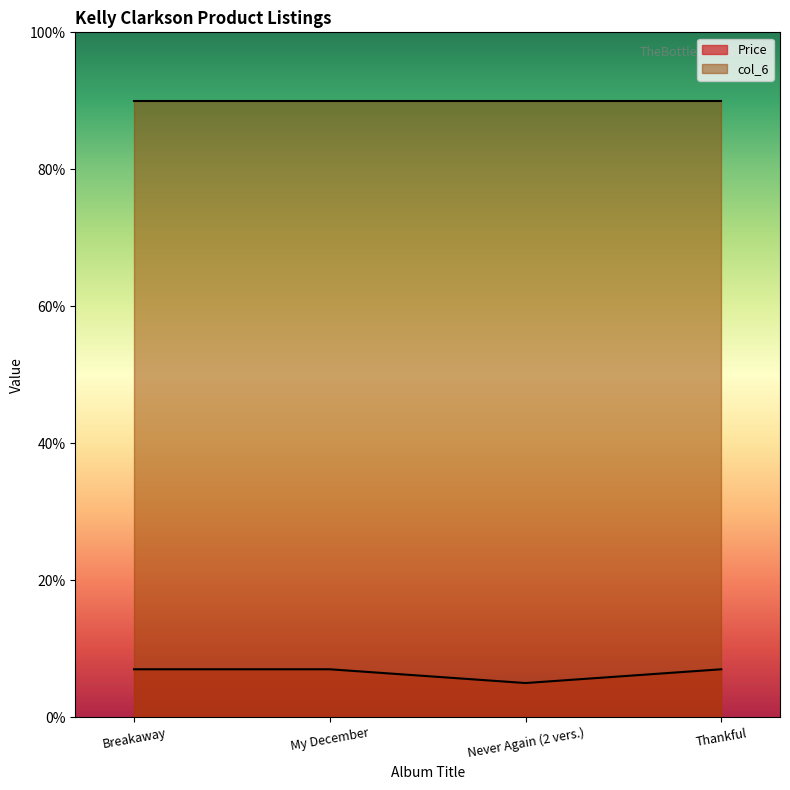

The value at Thankful is 10.9. True or false?

False